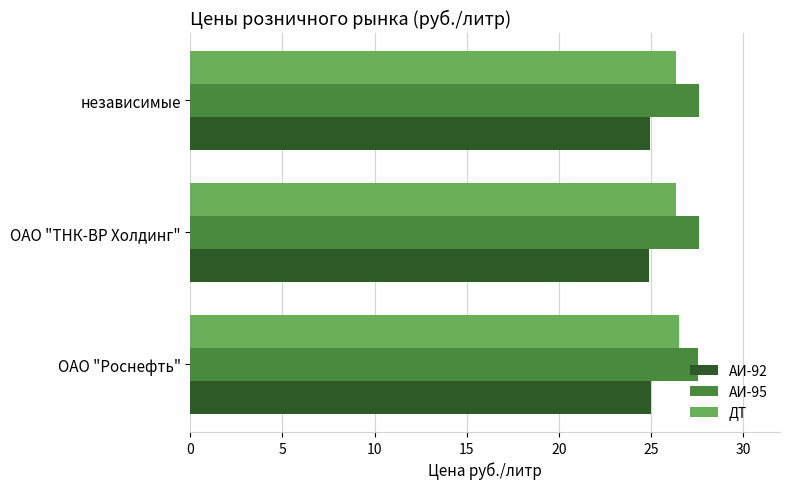

At how many categories does at least one series exceed 27?

3